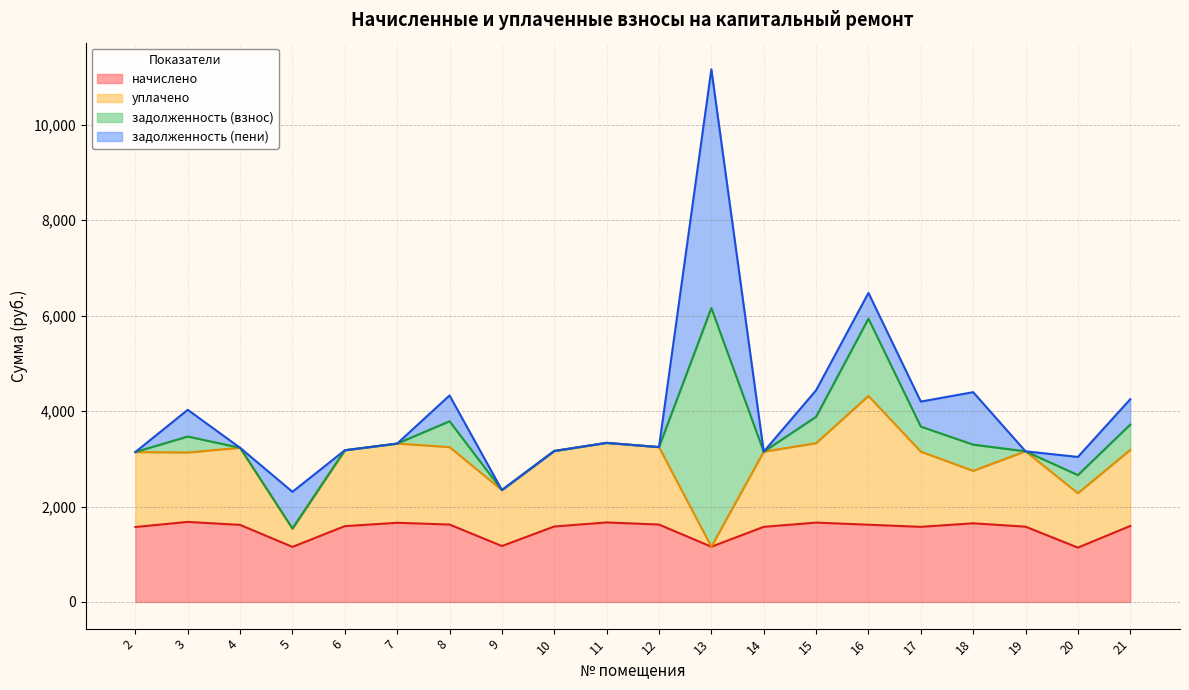

At which category does уплачено reach its first local peak?

4